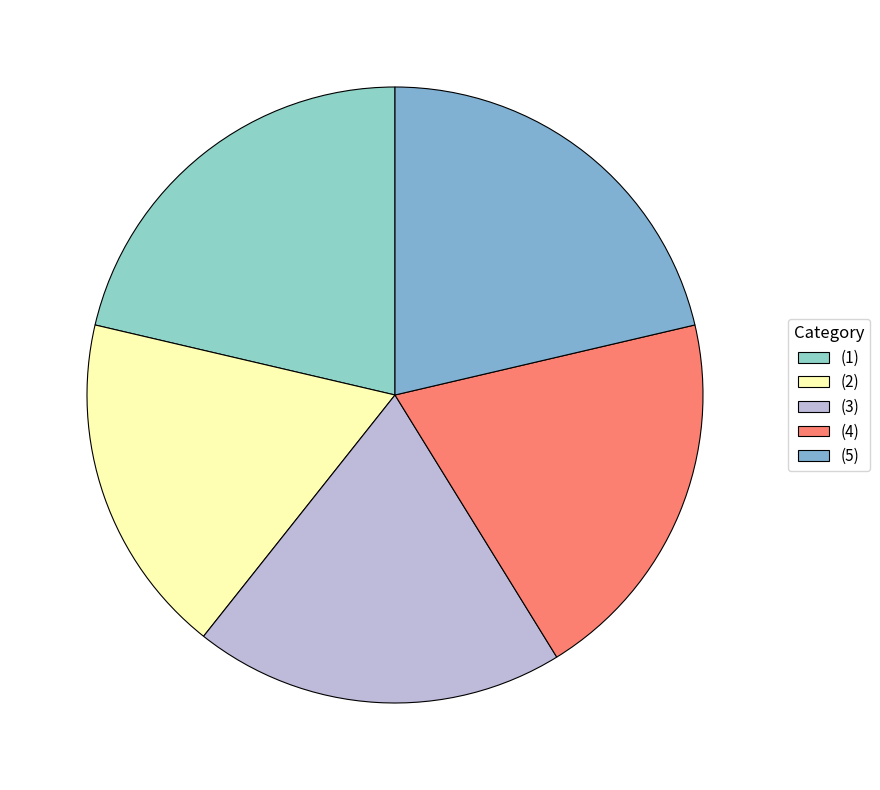

How many segments does this pie chart have?

5